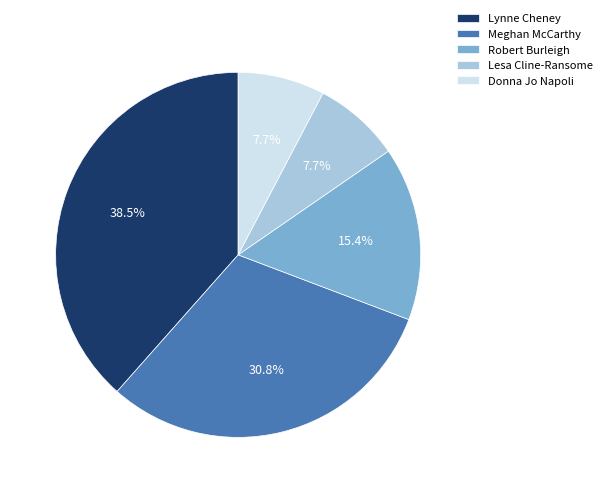

The Donna Jo Napoli slice represents 14% of the pie. True or false?

False